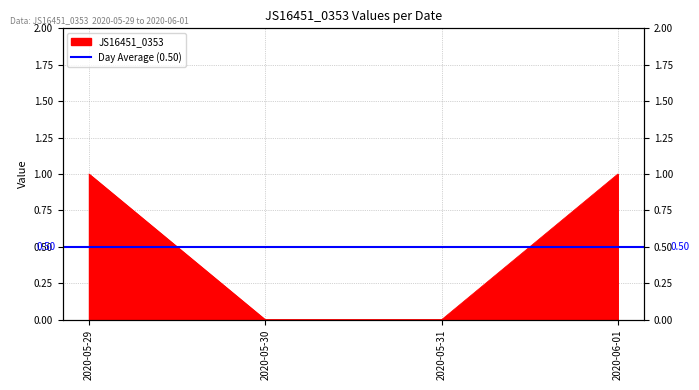

How many values are between 0 and 1?

4